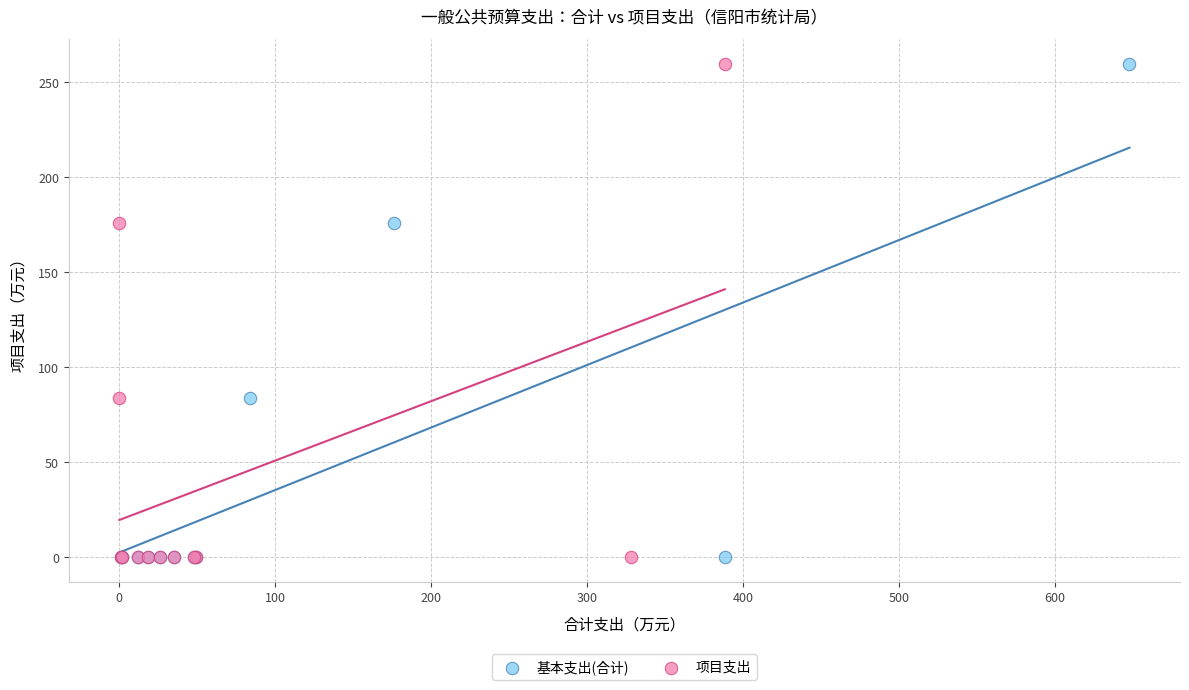

What are all the series names shown in the legend?

基本支出(合计), 项目支出